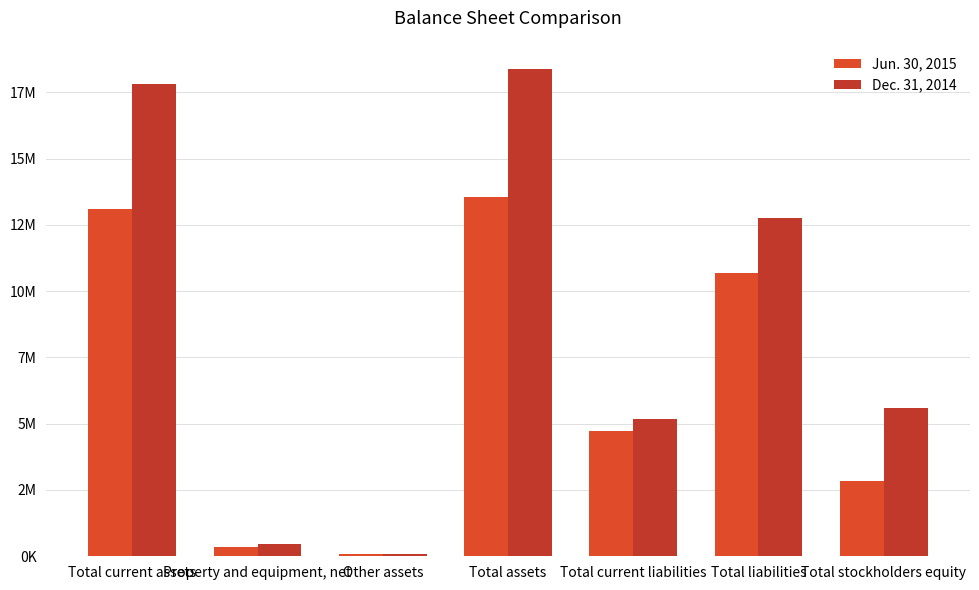

Is it true that Dec. 31, 2014 equals 11676187 at Total current assets?

False